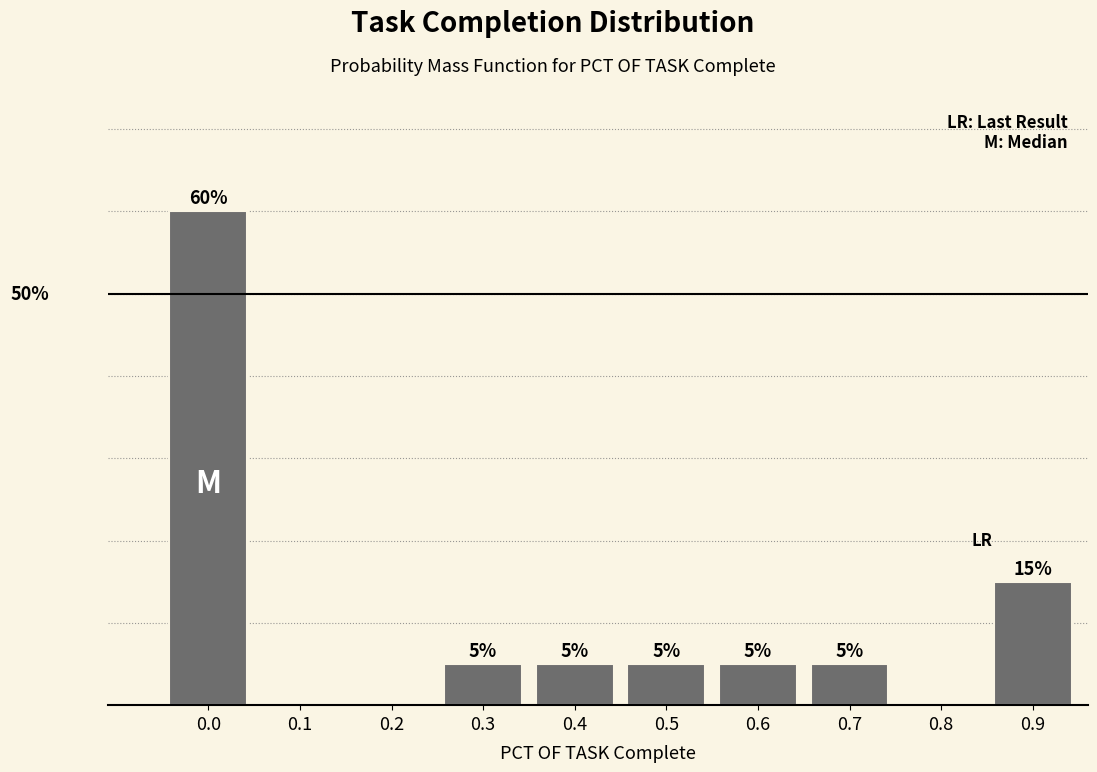

Are the bars horizontal?

No